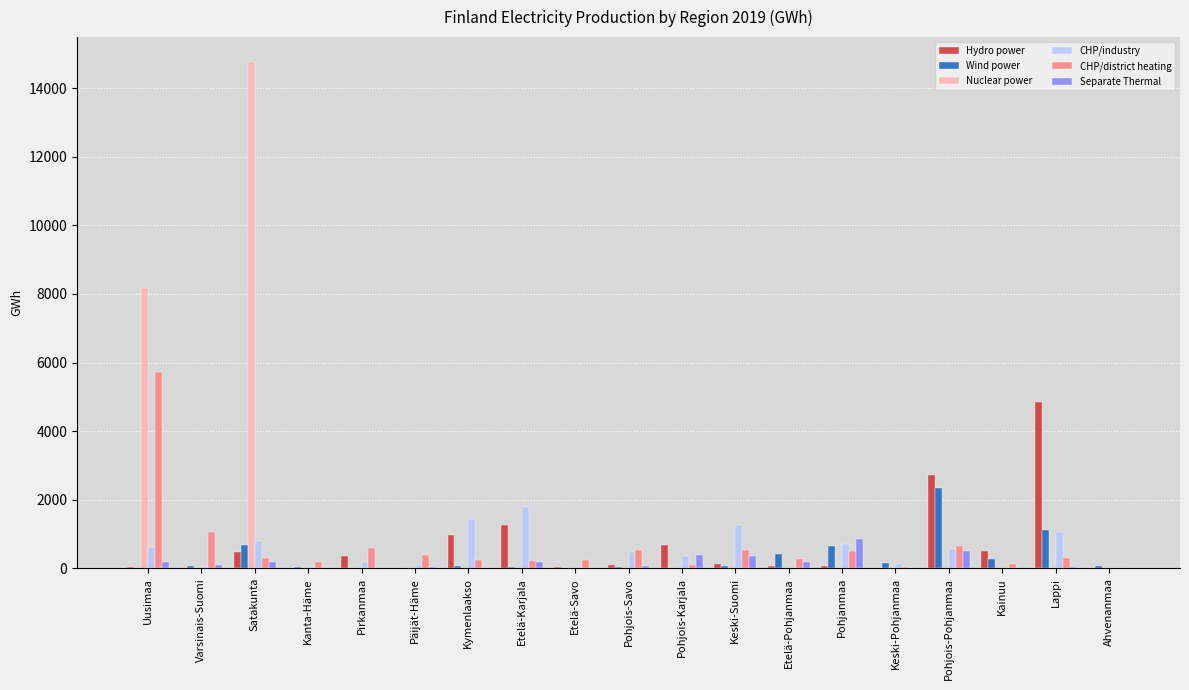

How many groups of bars are there?

19